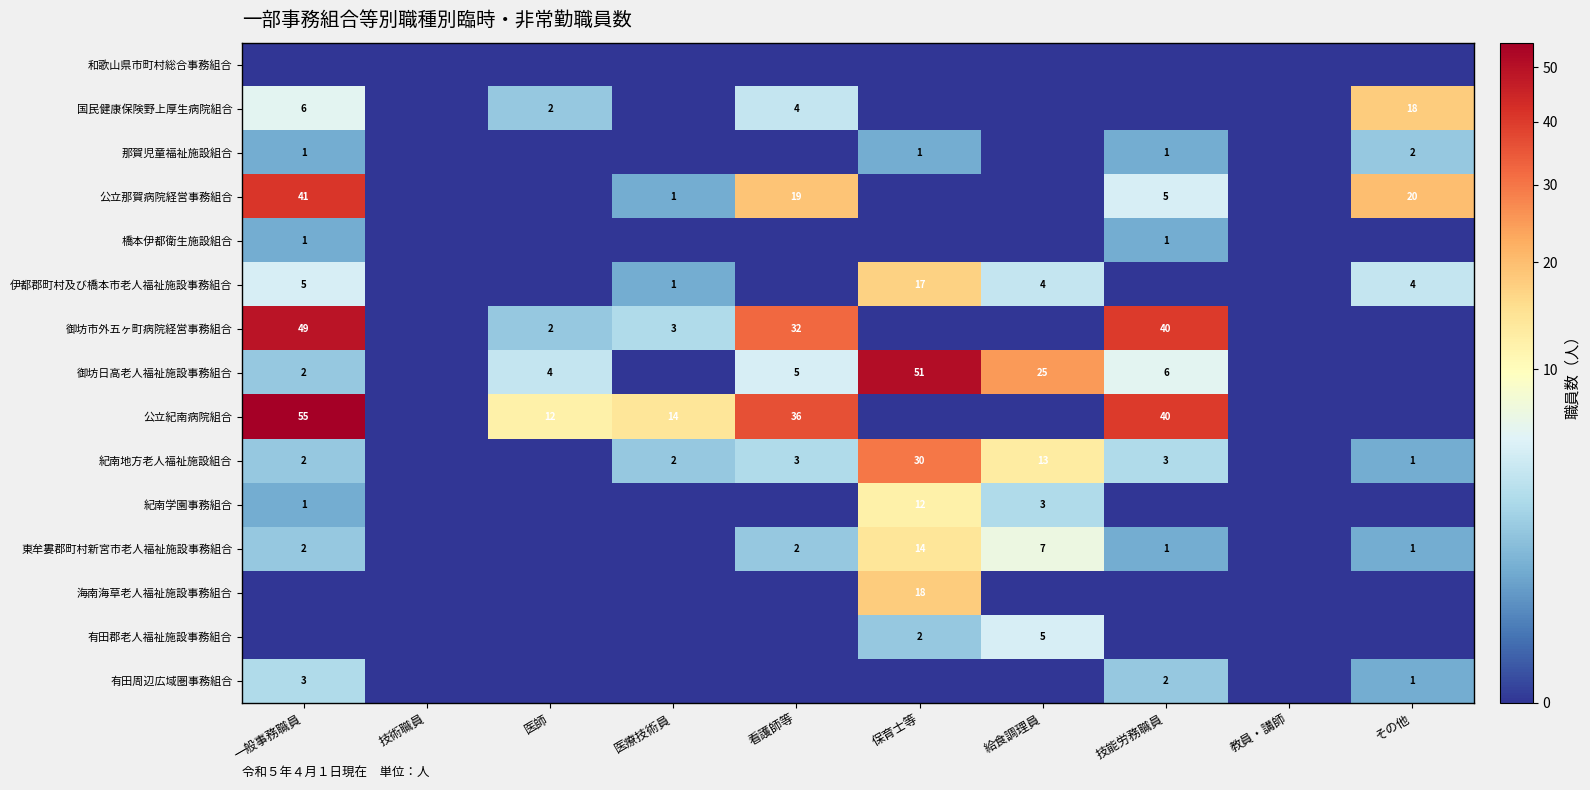

The value of 御坊日高老人福祉施設事務組合 at 技能労務職員 is 6. True or false?

True